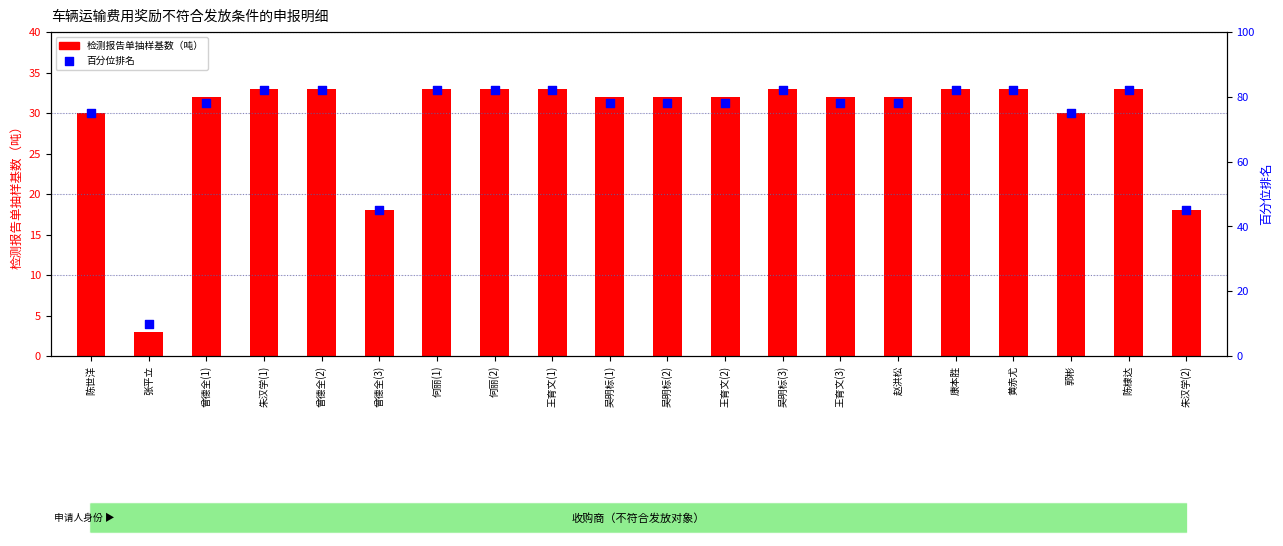

Is the value of 百分位排名 at 曾德全(3) greater than the value of 检测报告单抽样基数（吨） at 何丽(1)?

Yes